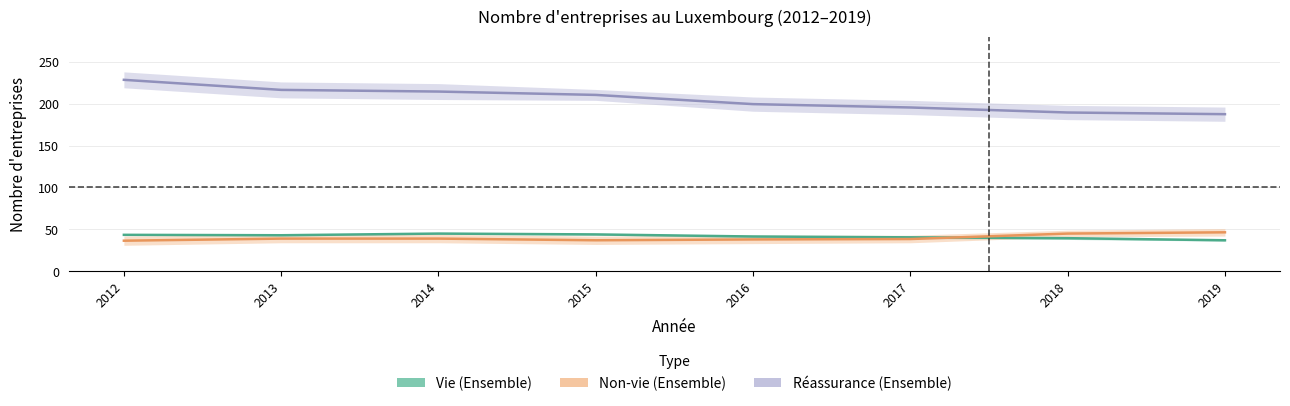

What is the difference between the second highest and second lowest values in the Non-vie - Ensemble series?

8.0